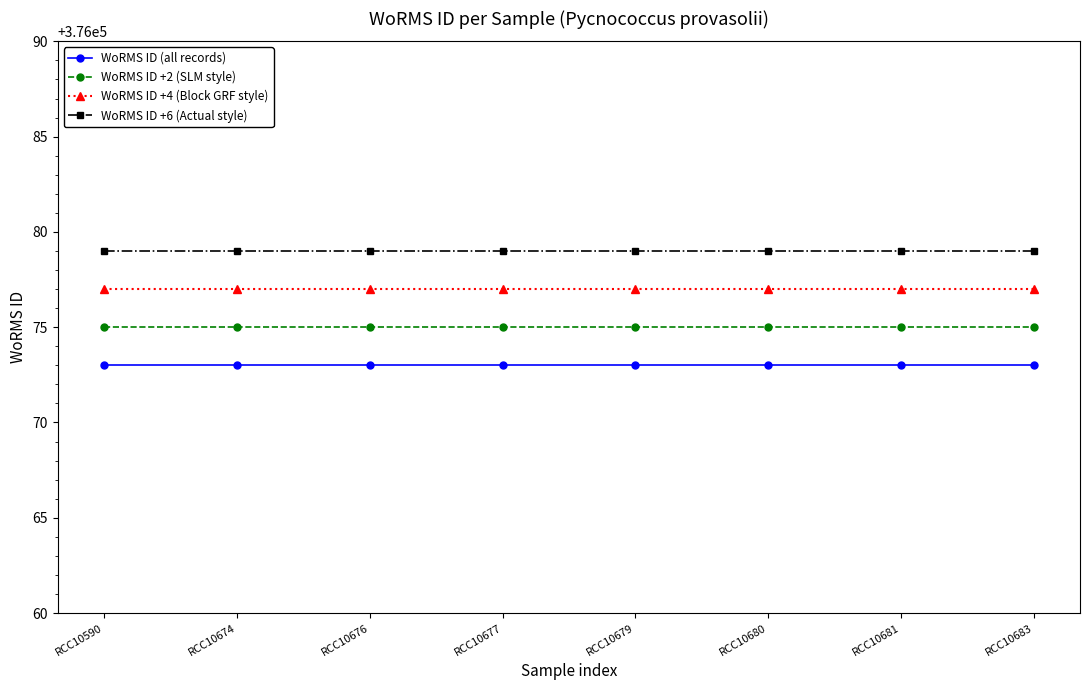

What is the maximum value shown in the chart?

376079